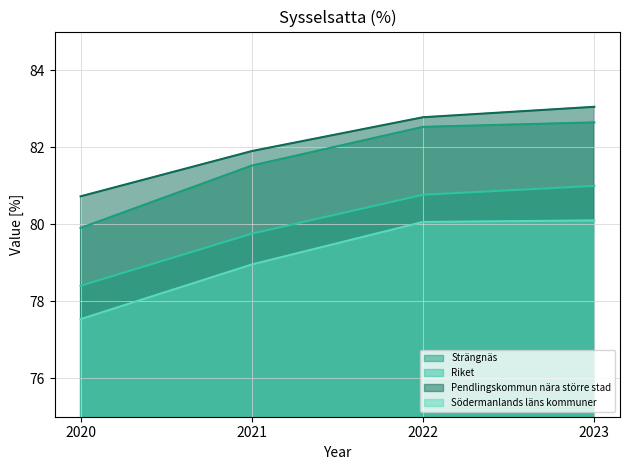

What is the total value across all series at 2021?

322.1